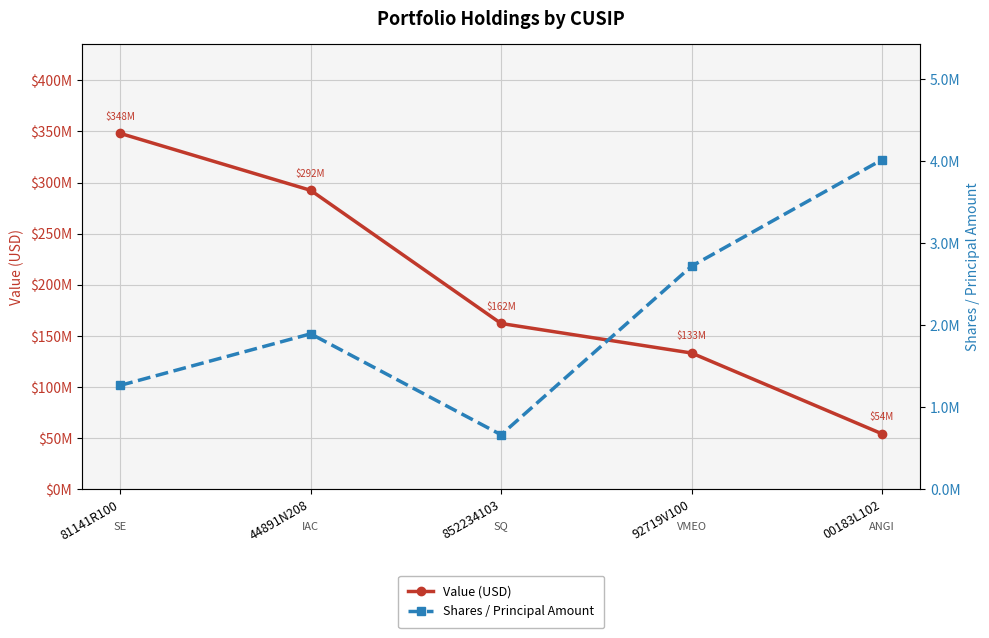

Which series has the widest spread of values?

Value (USD)